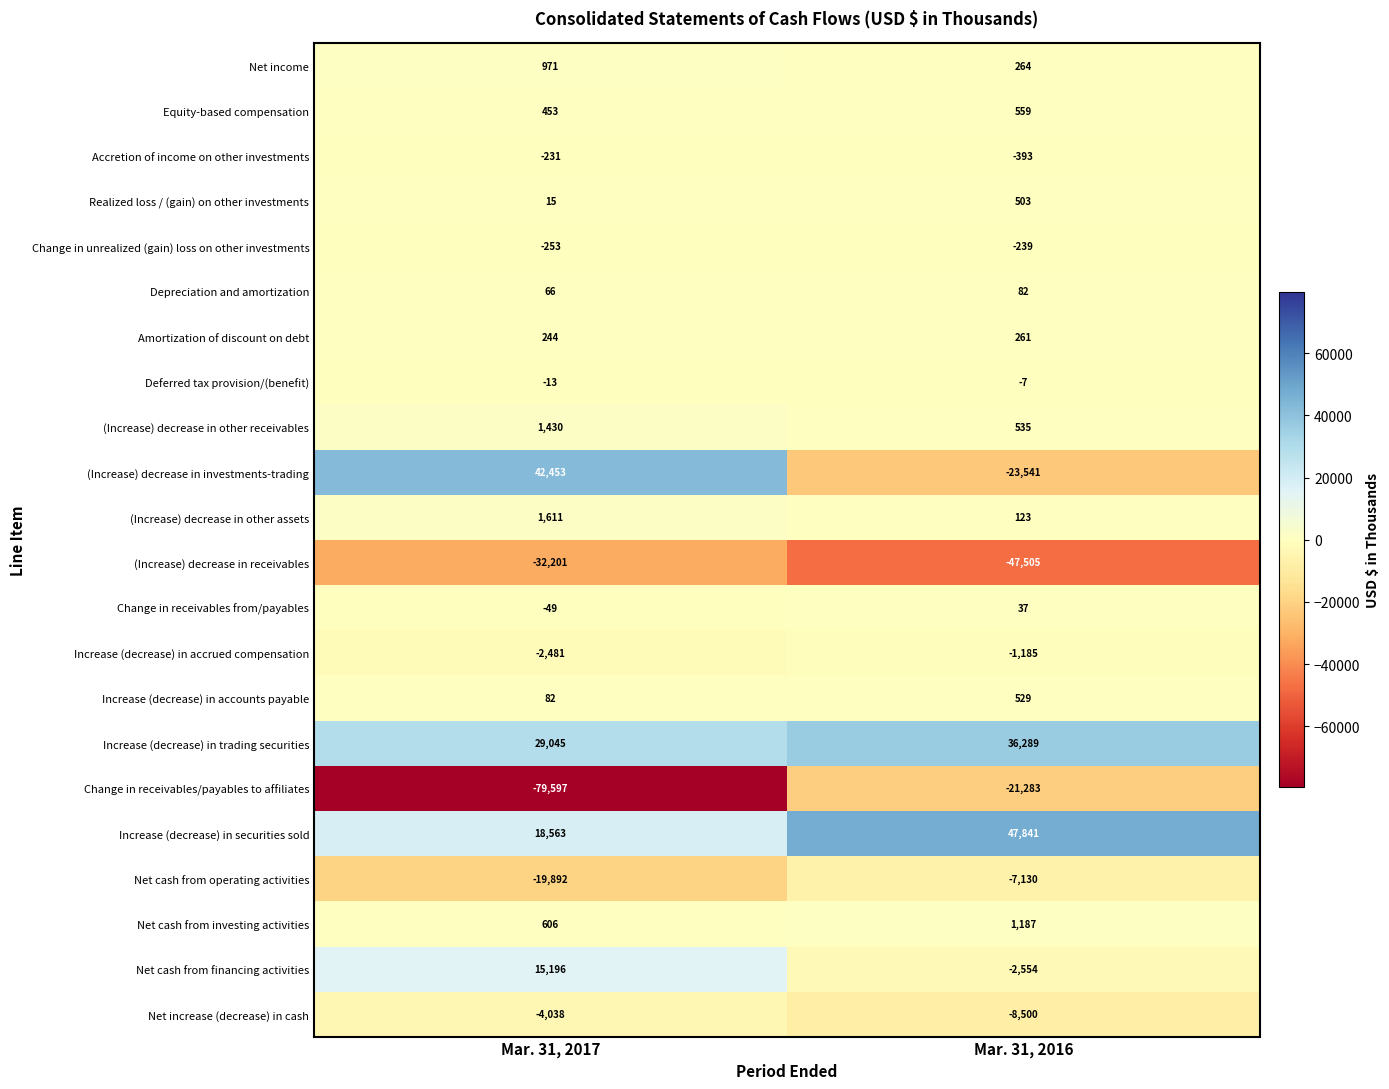

Which series has the largest total across all categories?

Increase (decrease) in securities sold